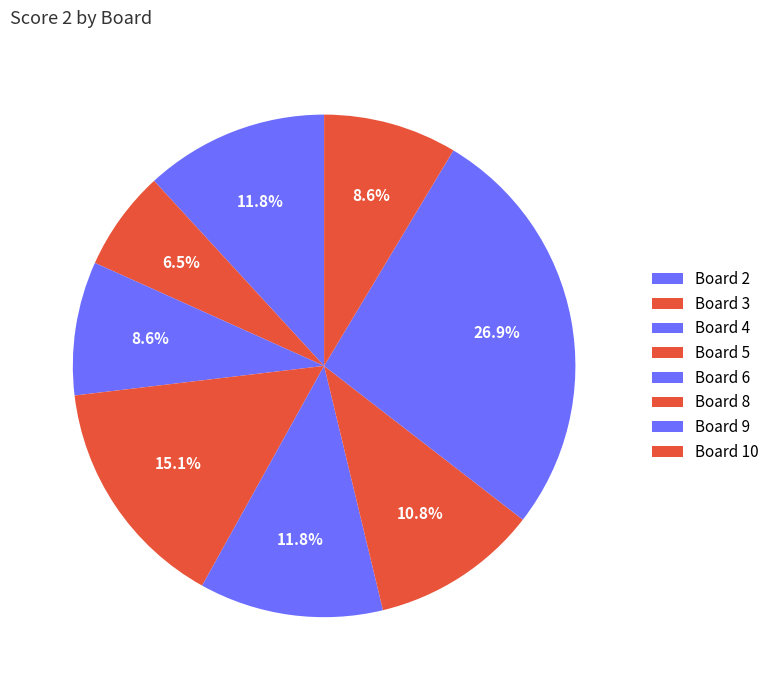

What is the largest slice in the pie chart?

9